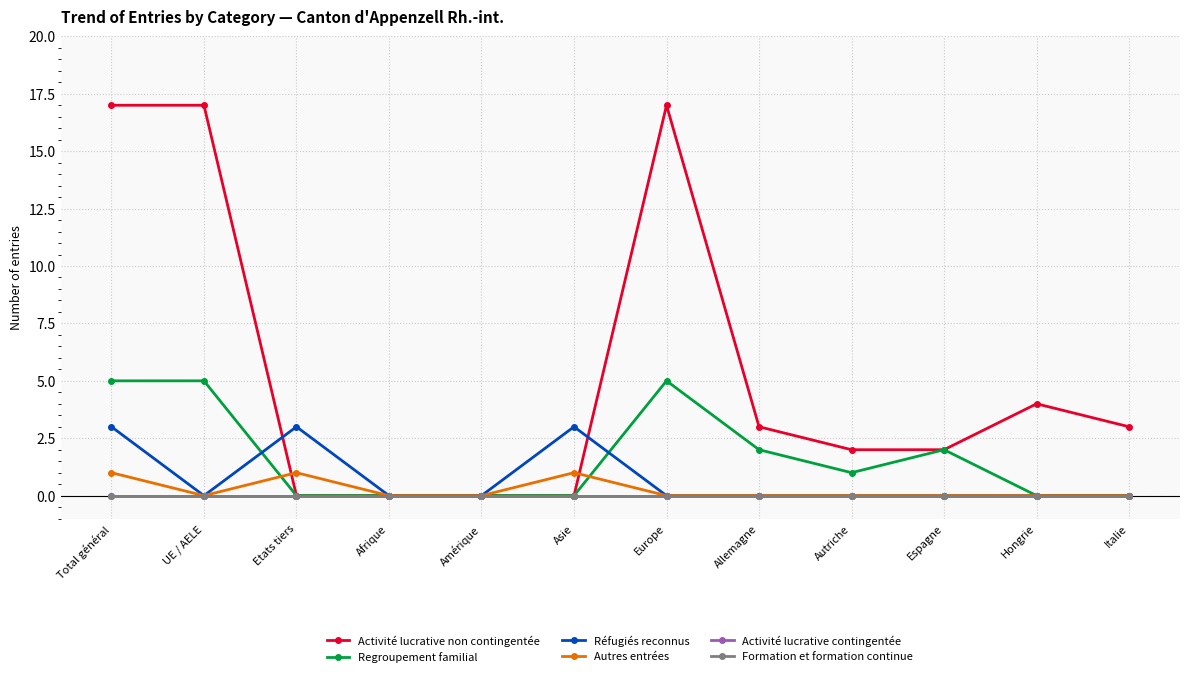

What is the maximum value shown in the chart?

17